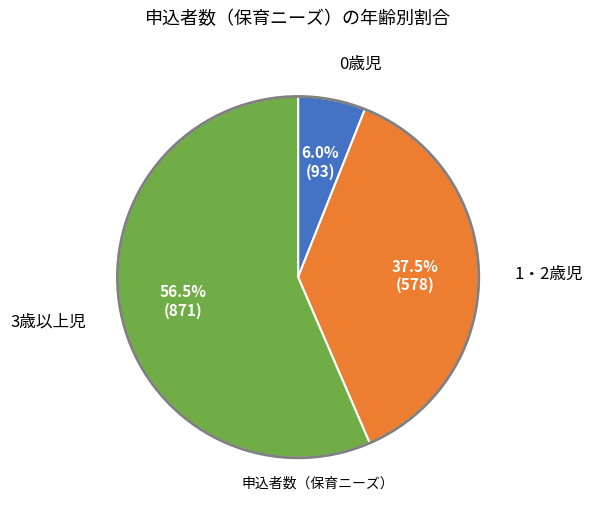

Does any single category account for the majority?

Yes